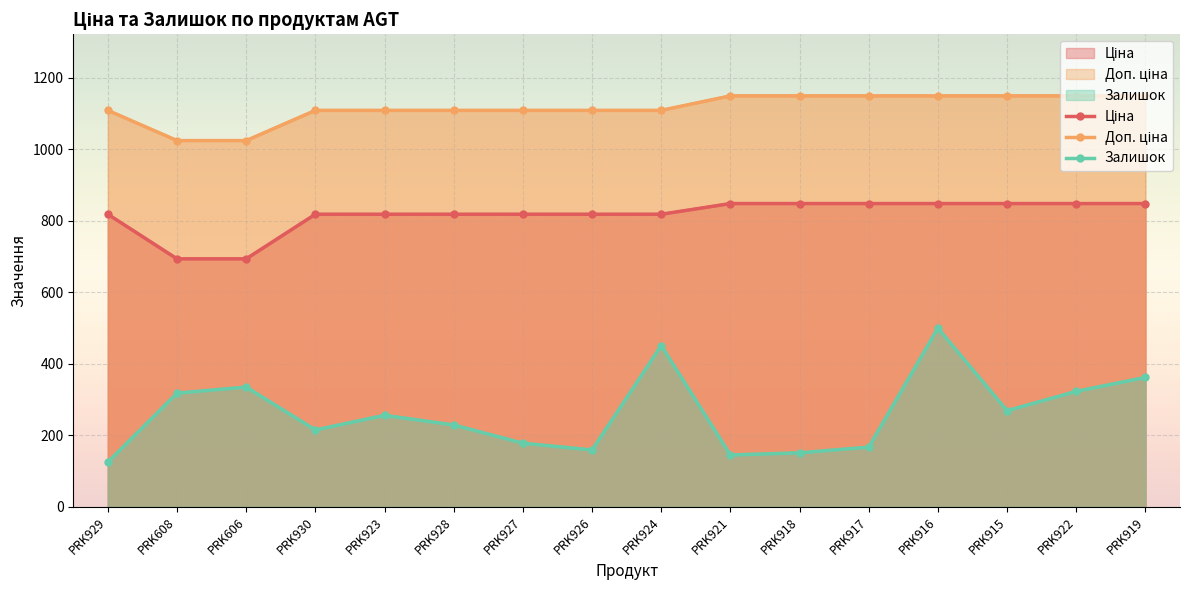

True or false: Залишок and Ціна cross at least once.

False